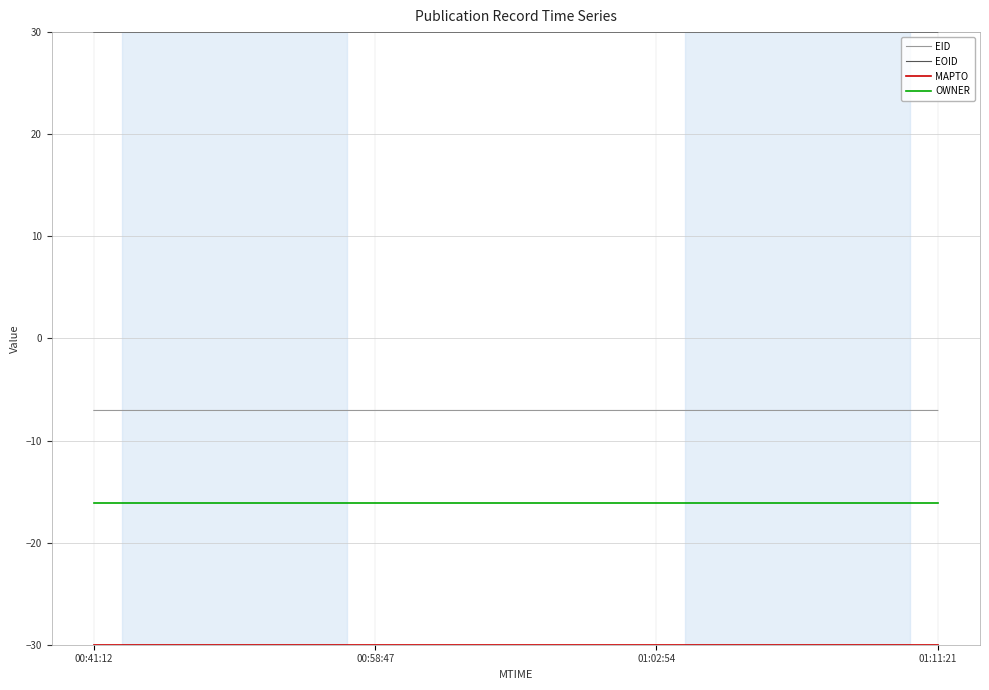

How many lines are shown in the chart?

4